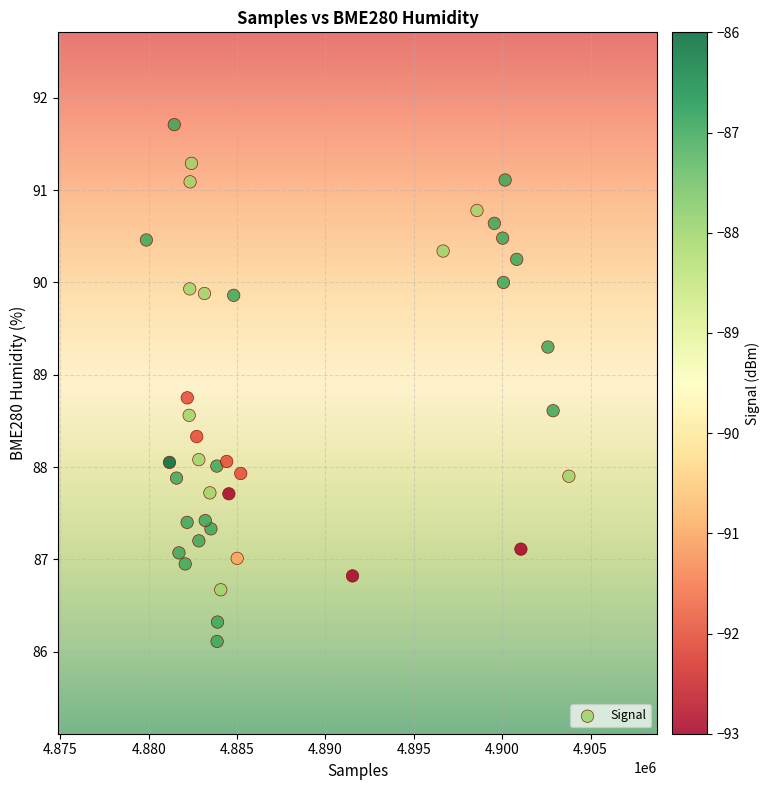

What is the range of Y values (max minus min)?

5.6